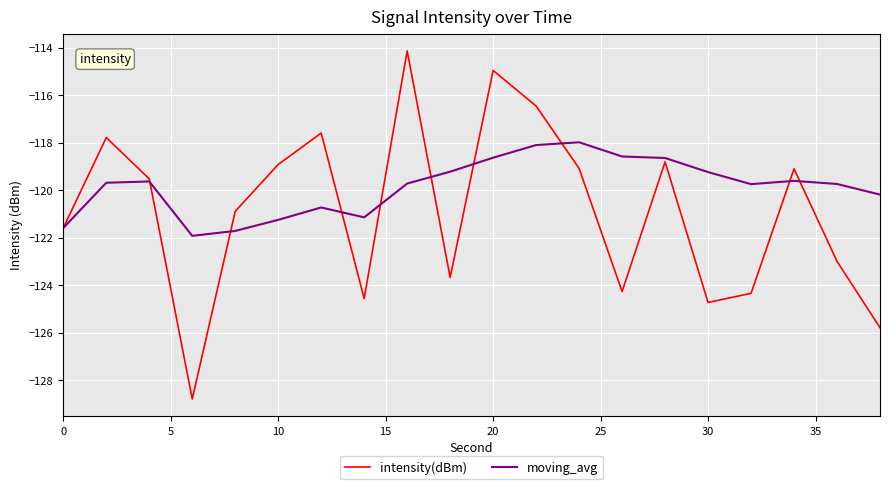

Which series has the widest spread of values?

intensity(dBm)